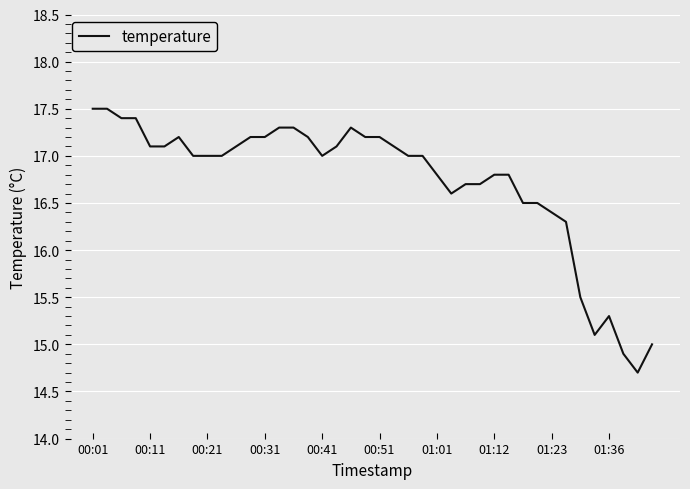

Reading left to right, what are all the values shown in this chart?

17.5	17.5	17.4	17.4	17.1	17.1	17.2	17.0	17.0	17.0	17.1	17.2	17.2	17.3	17.3	17.2	17.0	17.1	17.3	17.2	17.2	17.1	17.0	17.0	16.8	16.6	16.7	16.7	16.8	16.8	16.5	16.5	16.4	16.3	15.5	15.1	15.3	14.9	14.7	15.0